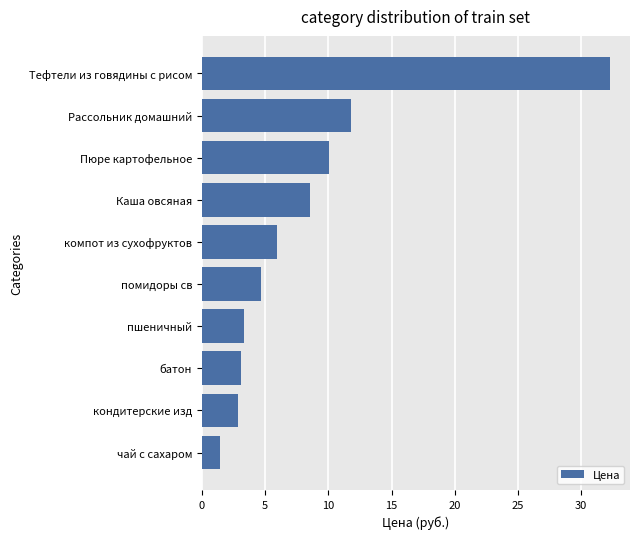

At which label is the value closest to 16?

Рассольник домашний